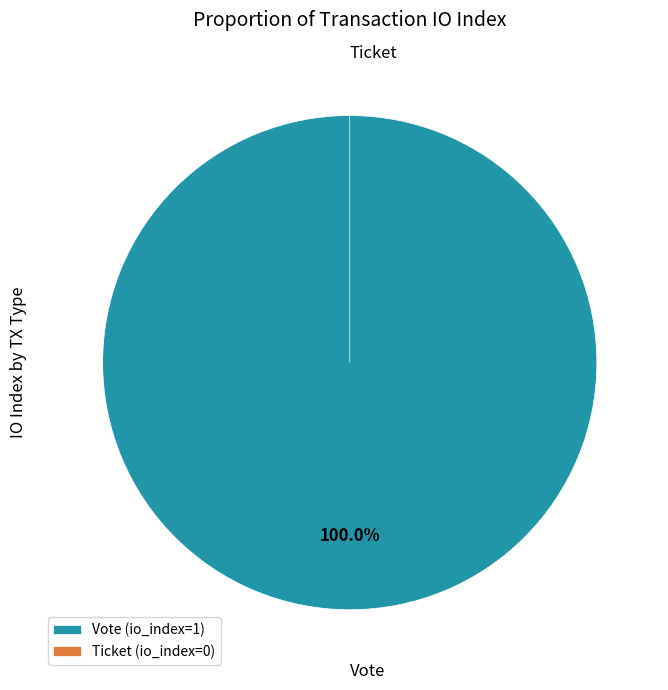

How many slices are in this pie chart?

2